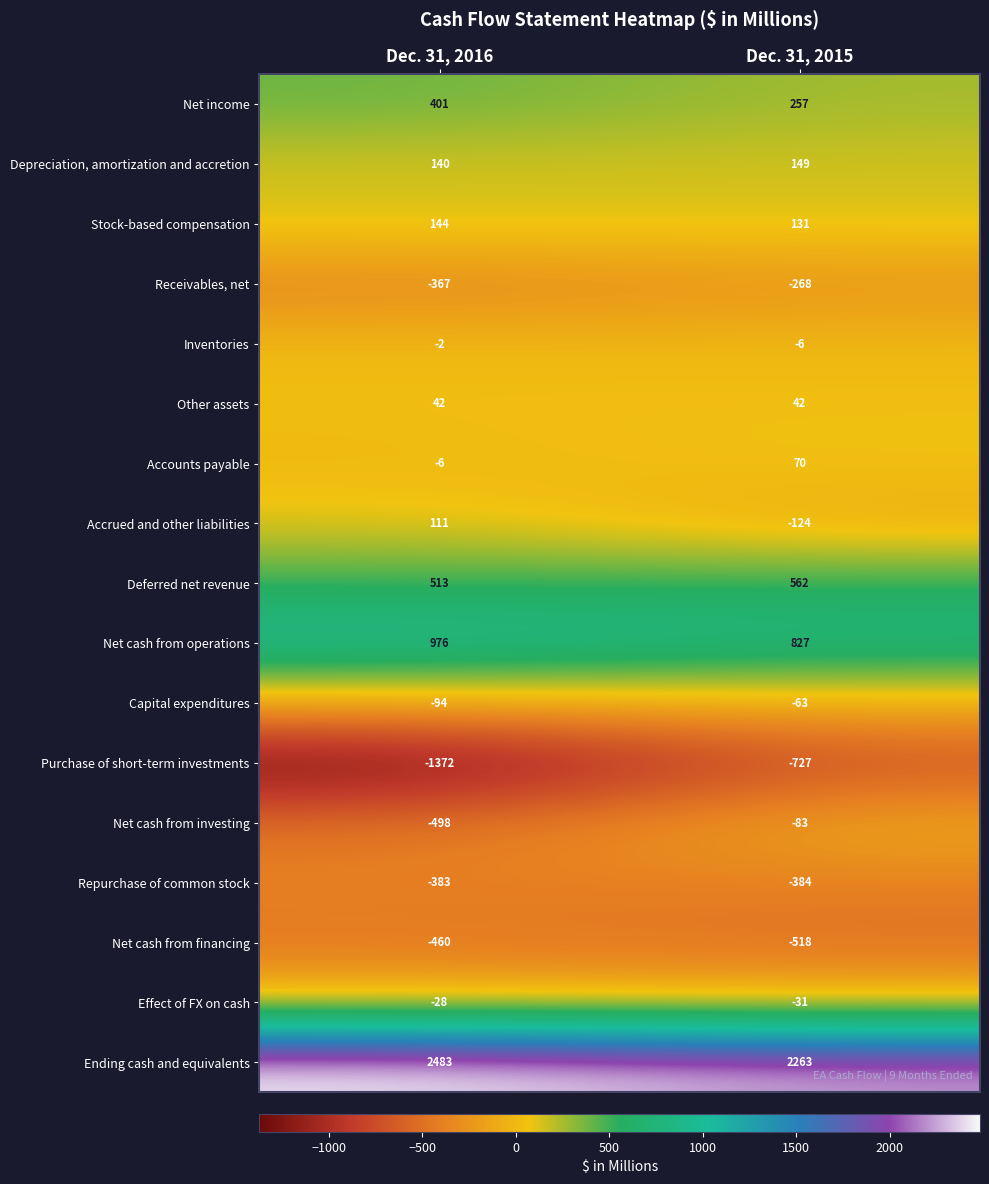

Which series has the largest total across all categories?

Ending cash and equivalents